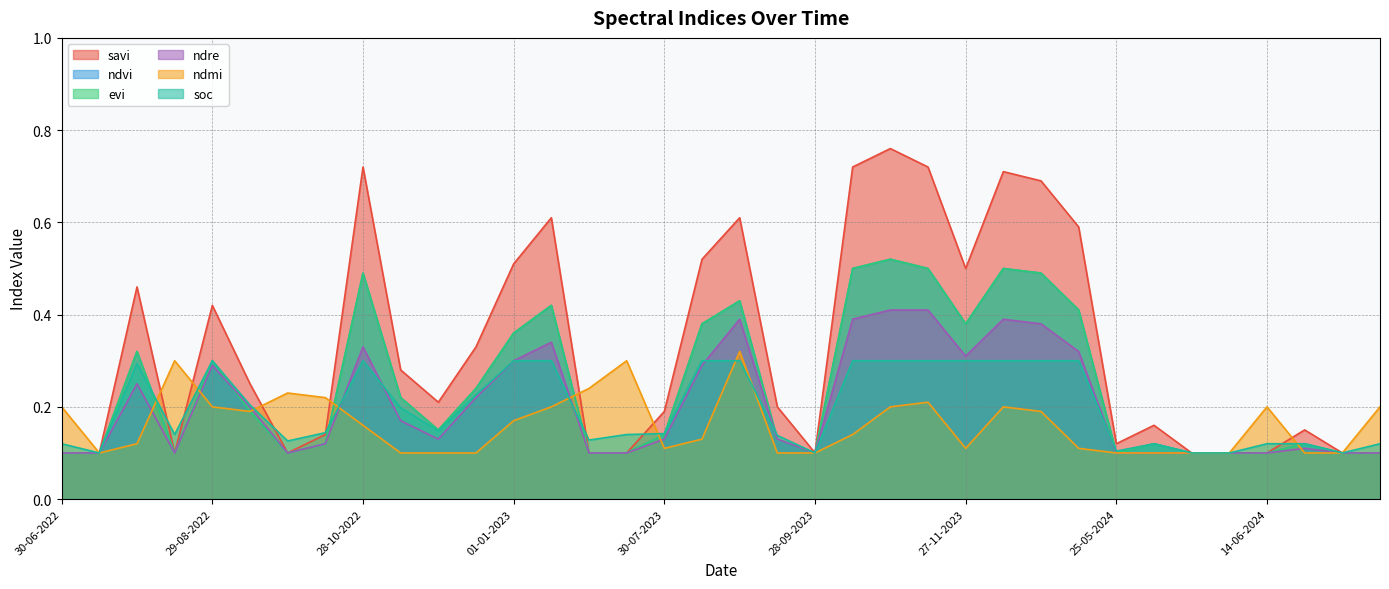

What is the highest value of the evi series?

0.5